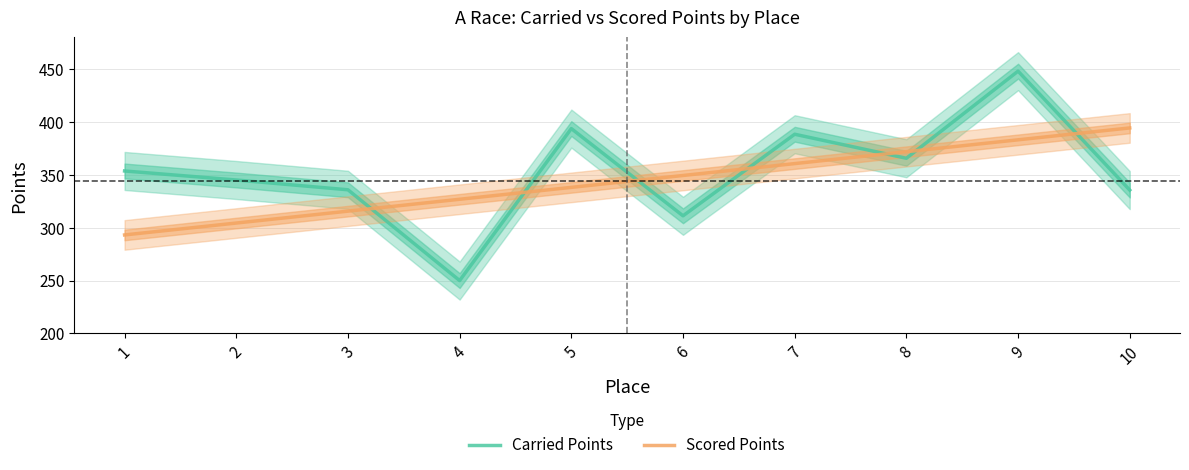

Read the Carried Points value at 3.

335.9